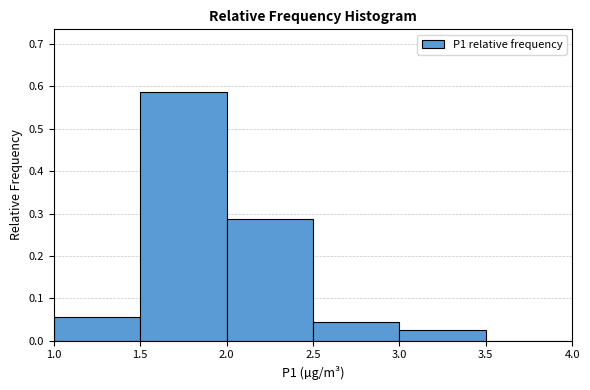

Which range on the x-axis has the tallest bar?

1.5 to 2.0